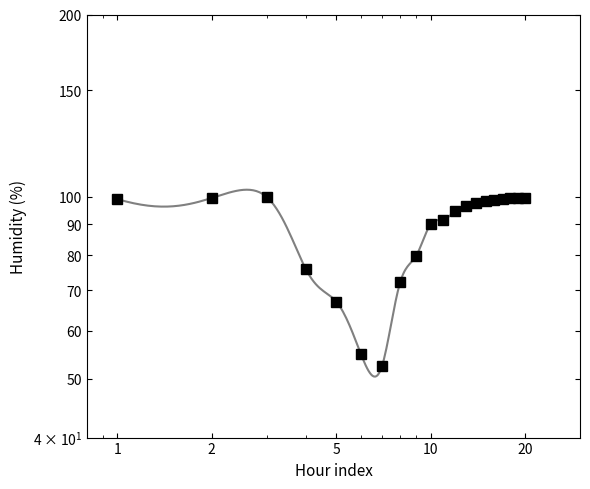

Does the chart have visible grid lines?

No